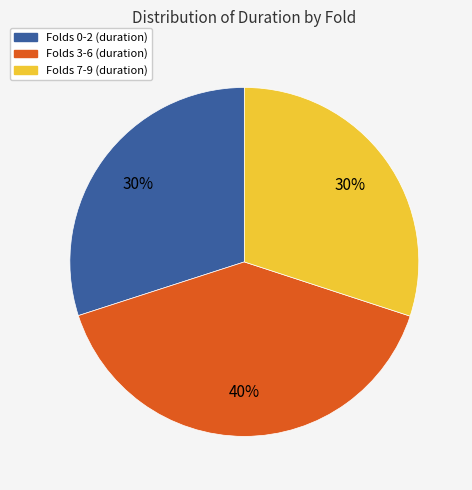

To the nearest percent, what is the average slice percentage?

33%